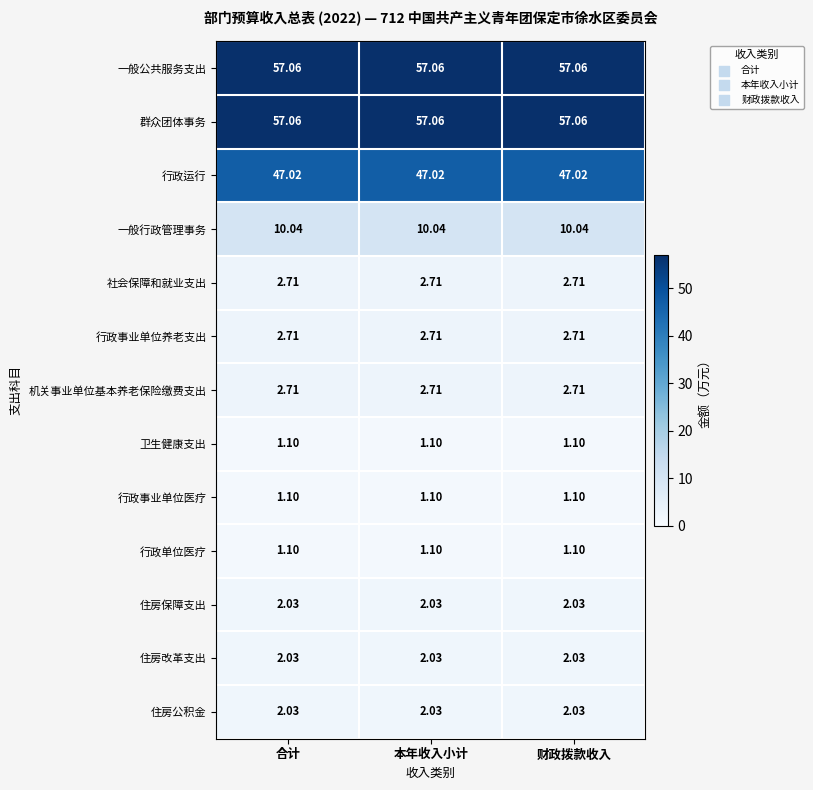

Is the value of 住房公积金 at 合计 greater than the value of 行政事业单位医疗 at 合计?

Yes